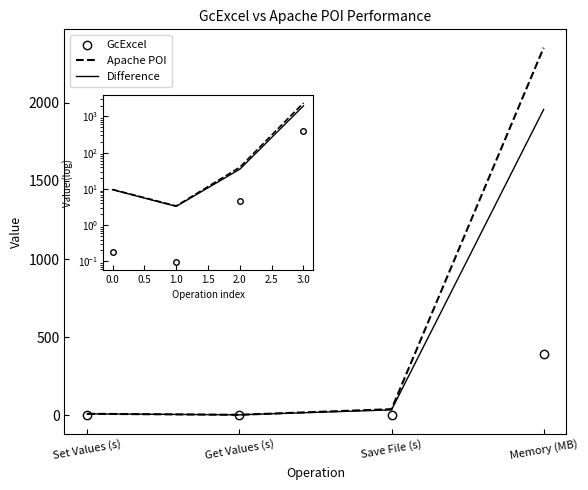

Which category has the highest value in the Difference series?

3.0